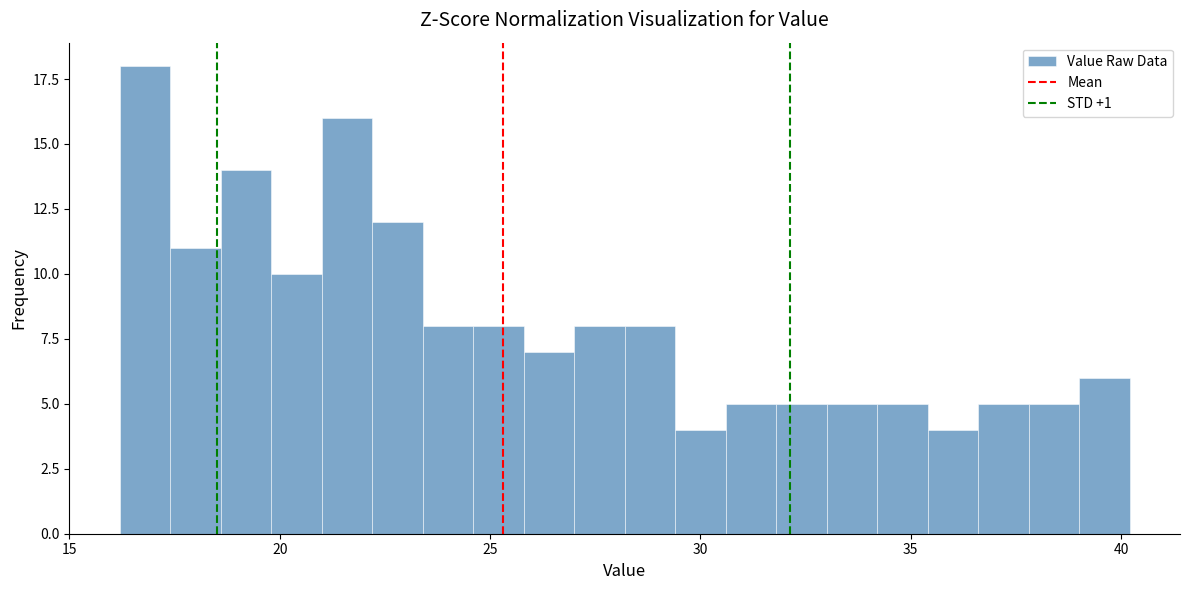

Around what value on the x-axis is the tallest bar? Give the approximate position of its centre, as read against the axis.

17.0